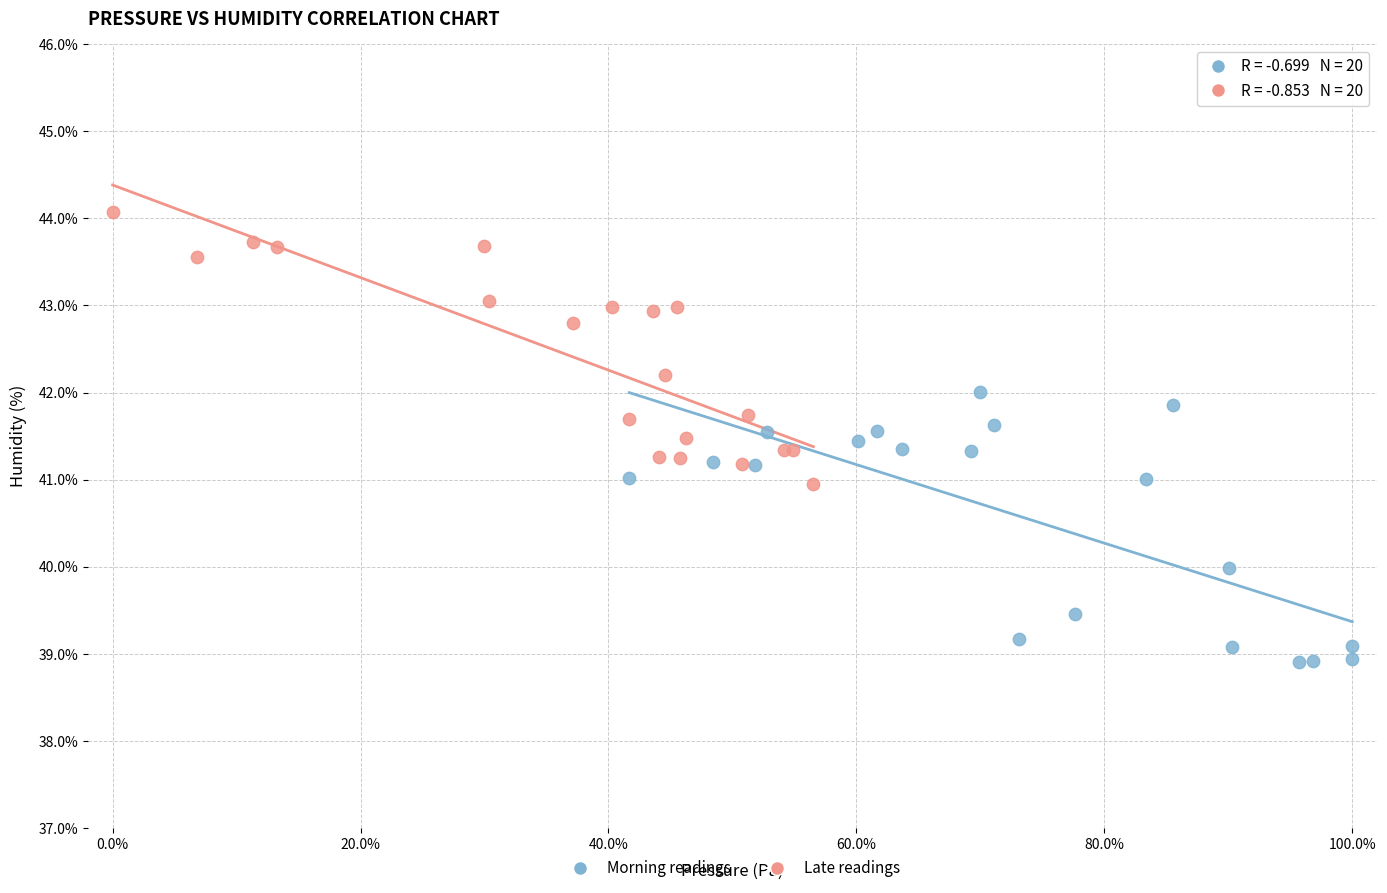

Which series contains the highest Y value?

Late readings